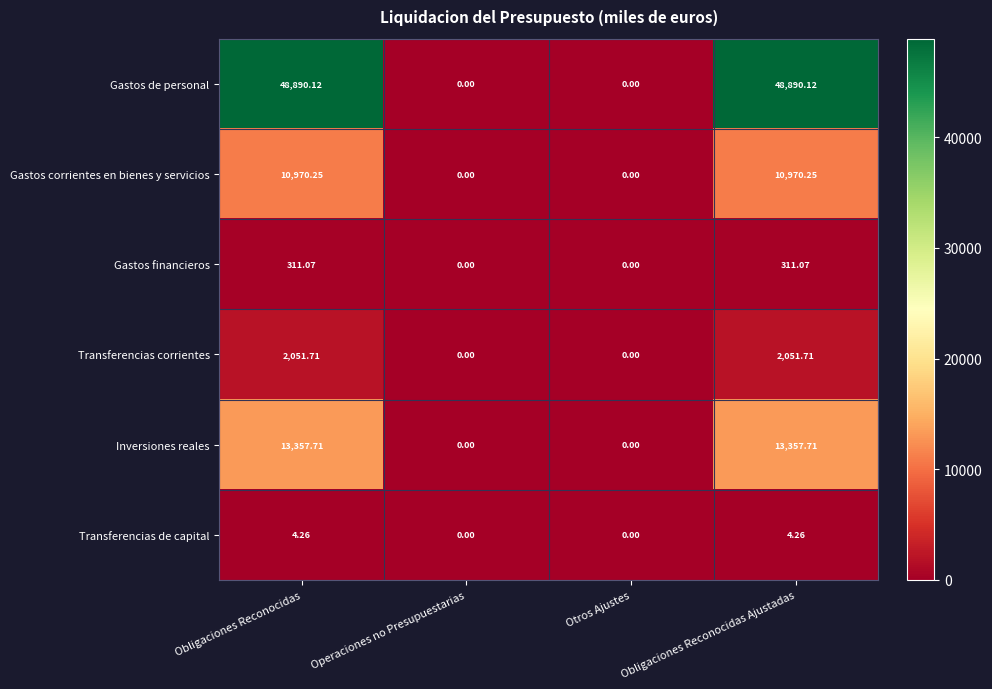

List the series in order of their peak value, lowest first.

Transferencias de capital, Gastos financieros, Transferencias corrientes, Gastos corrientes en bienes y servicios, Inversiones reales, Gastos de personal